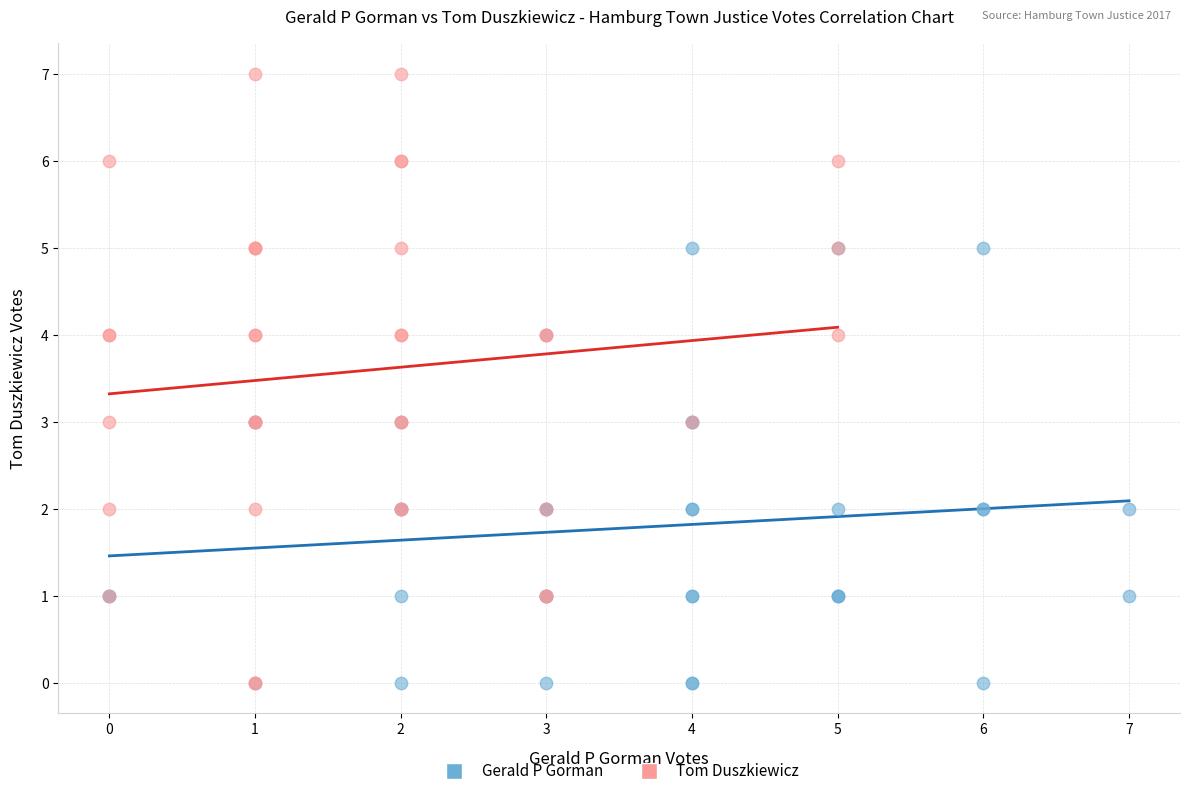

Which series reaches the maximum Y coordinate?

Tom Duszkiewicz